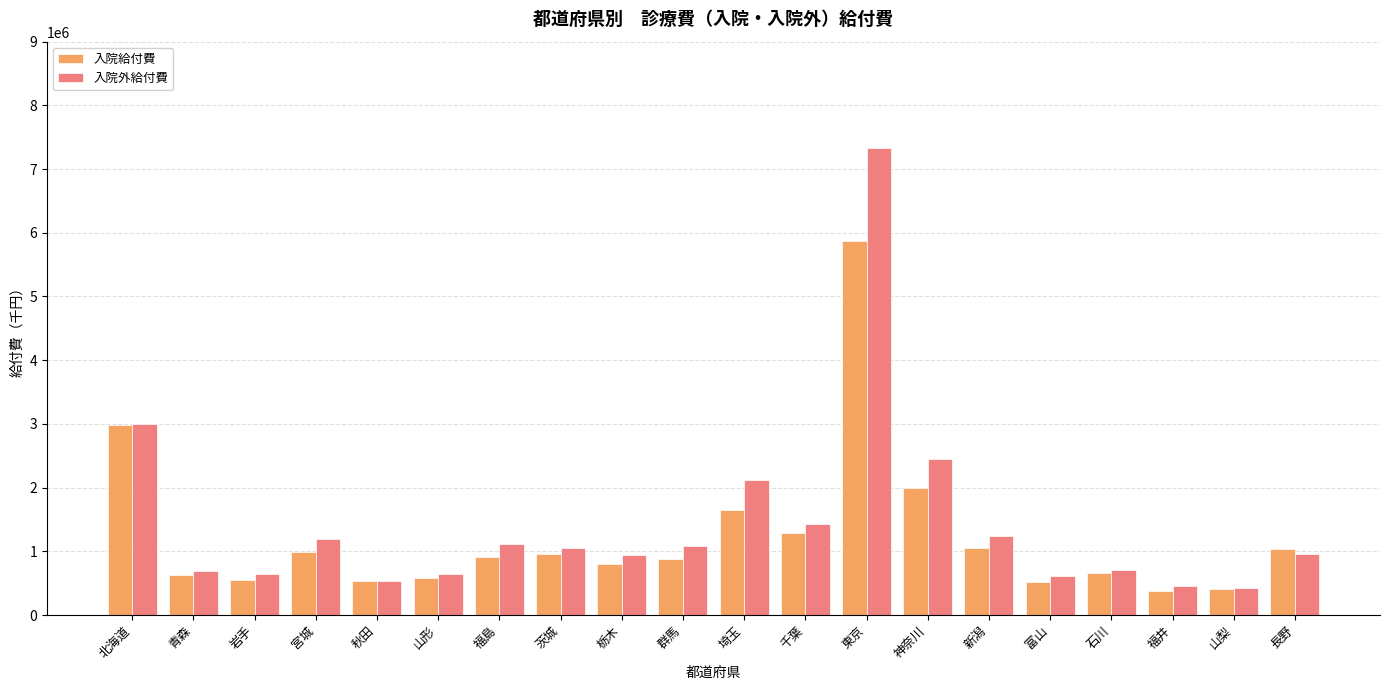

How many bars are there in total?

40